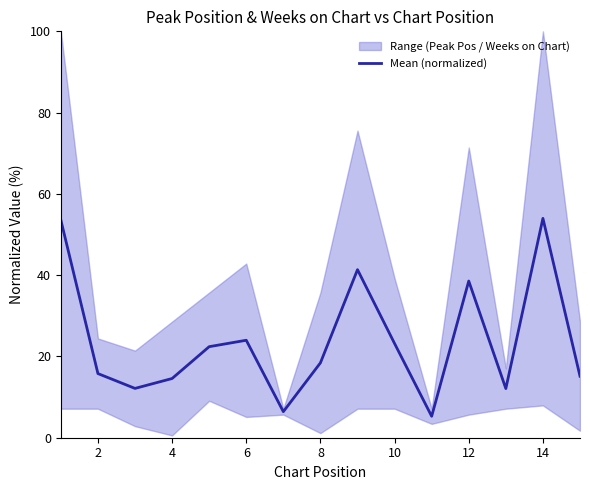

The Mean (normalized) series shows 23.2 at 10. True or false?

True